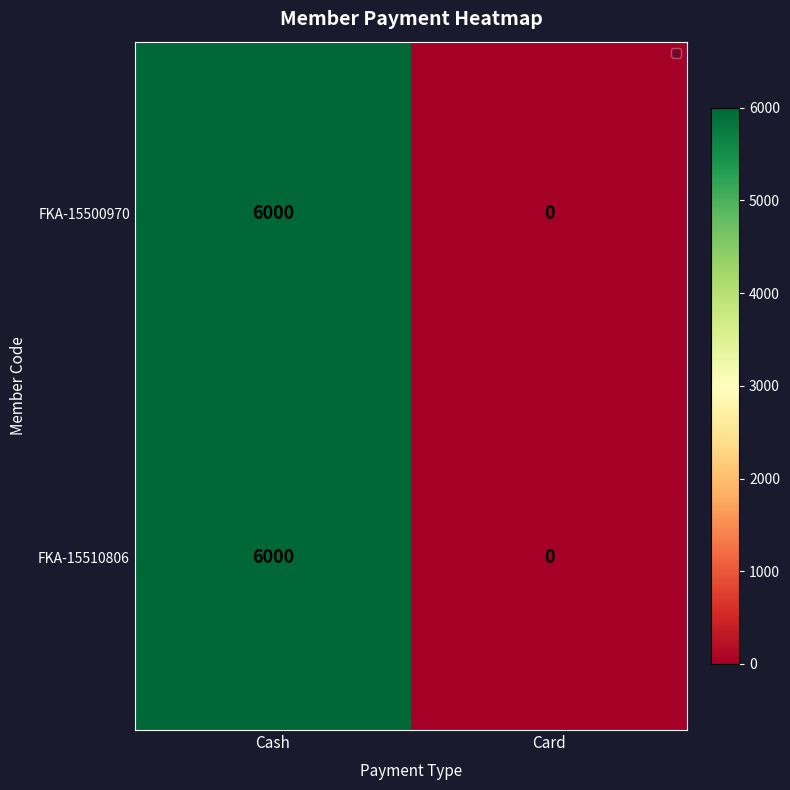

What is the maximum value shown in the chart?

6000